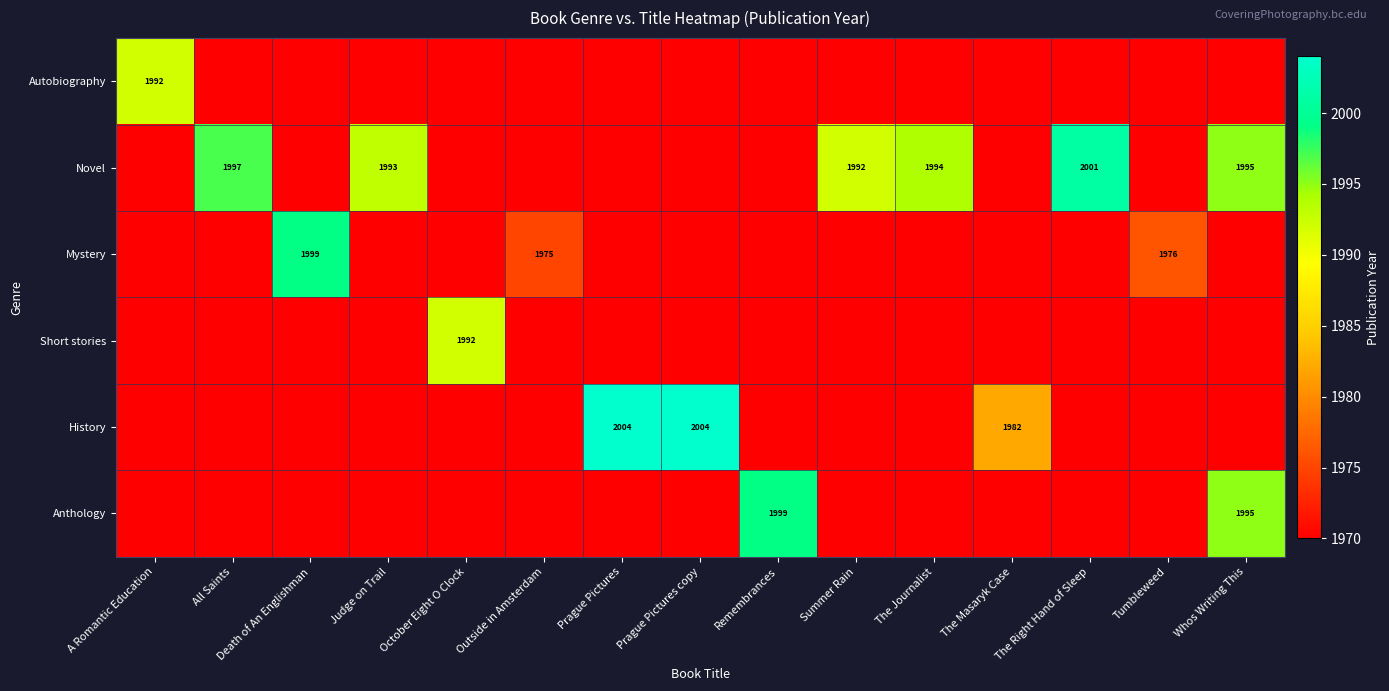

True or false: History has a value of 1982 at The Masaryk Case.

True